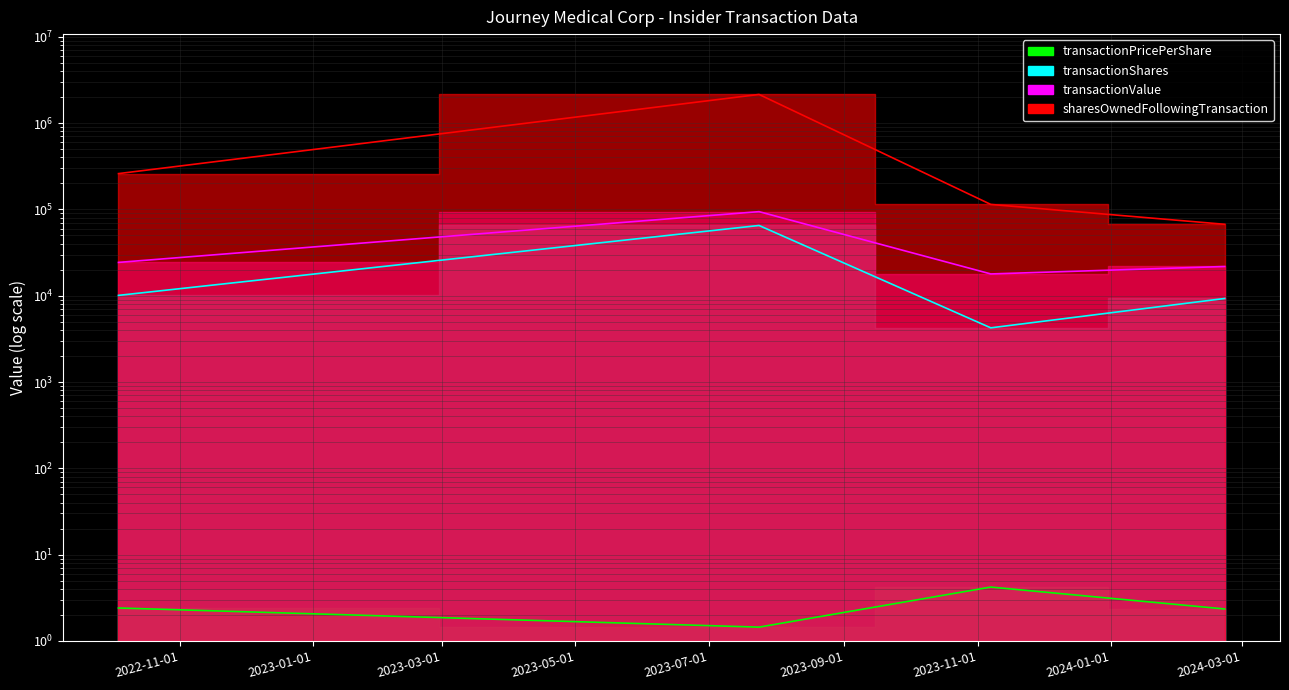

What is the difference between the maximum and second lowest values in the transactionPricePerShare series?

1.9